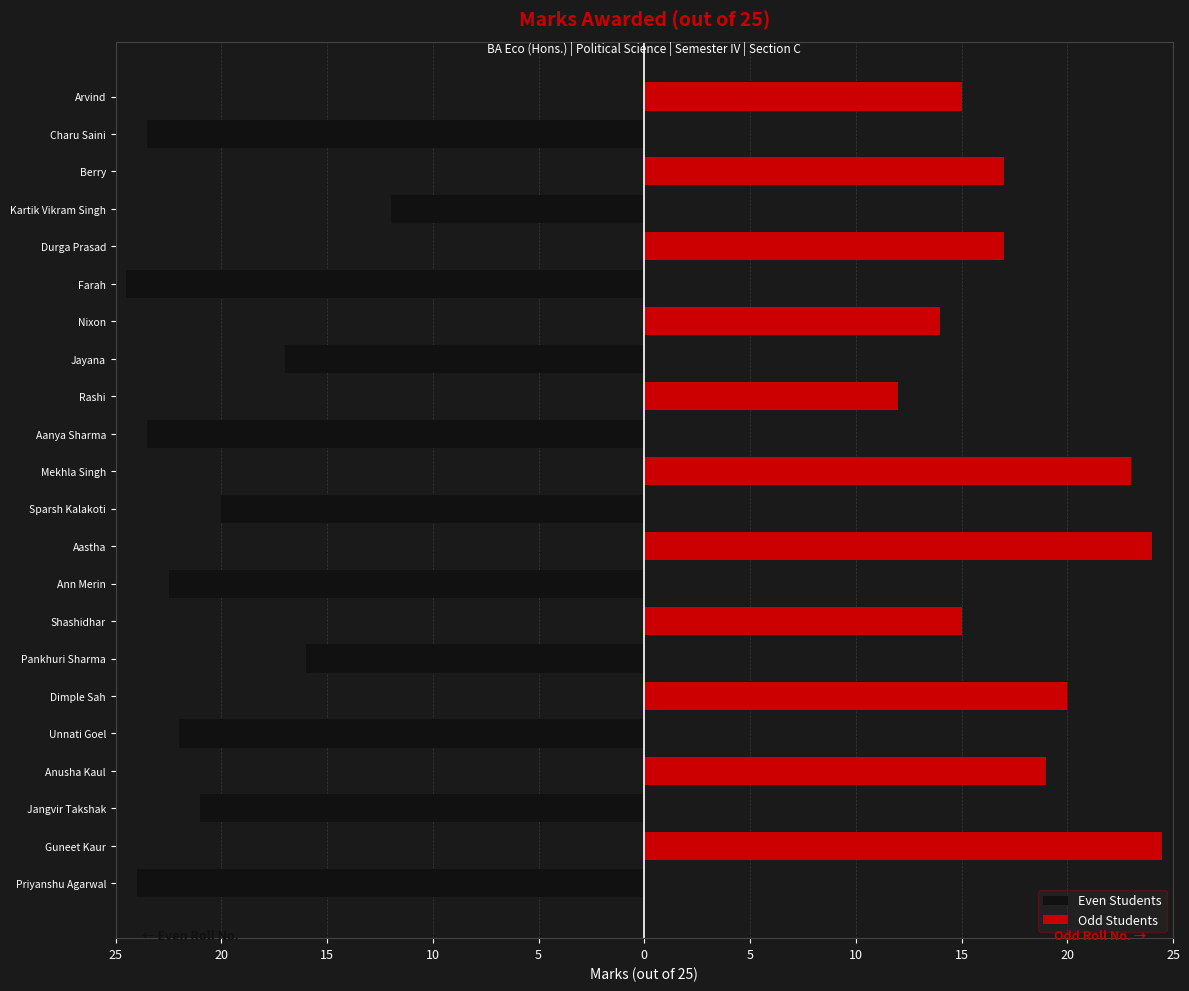

Which has a higher value, Nixon or Charu Saini?

Nixon